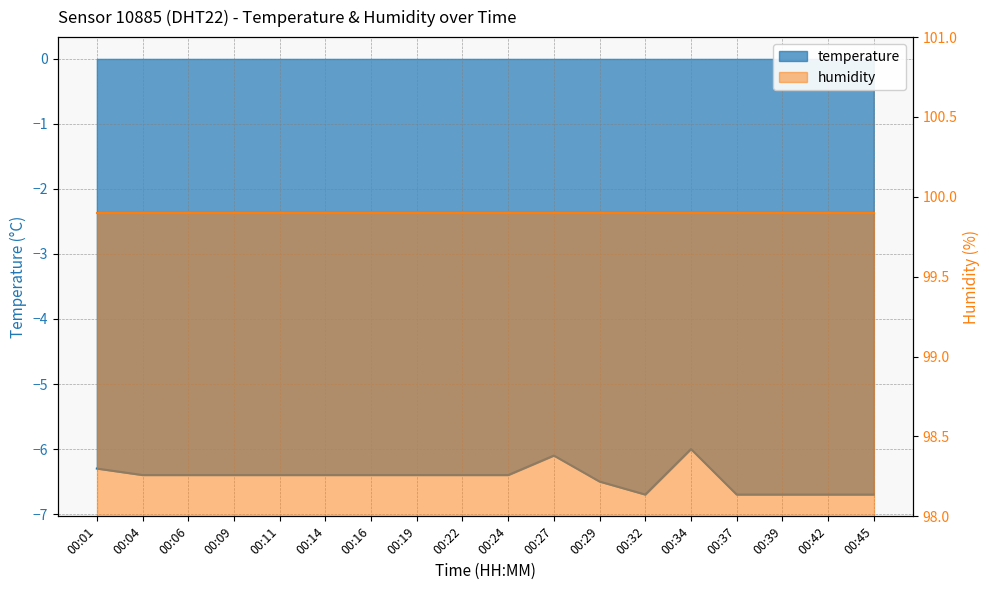

Count the number of categories in the chart.

18